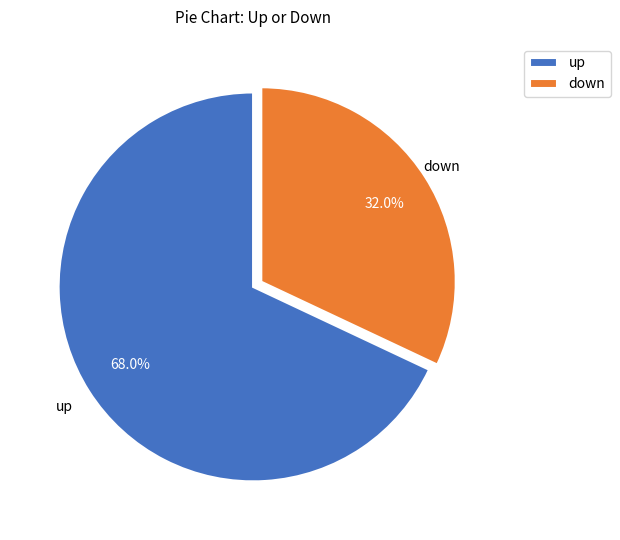

The down slice represents 32% of the pie. True or false?

True